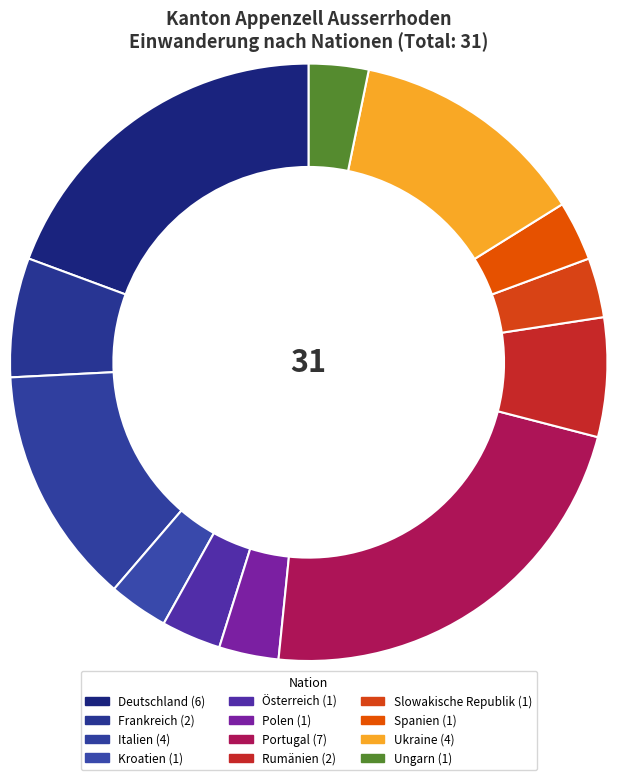

How many segments does this pie chart have?

12